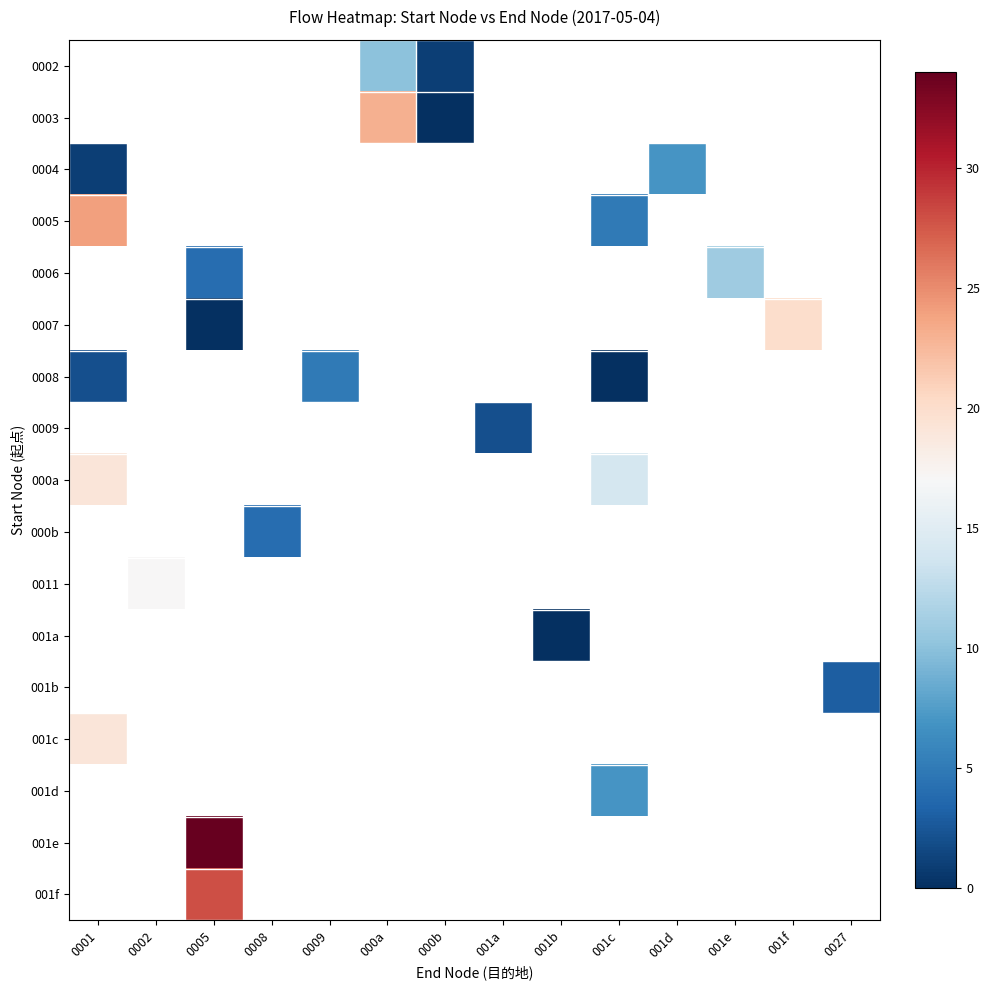

At which category does the chart reach its peak across all series?

0005